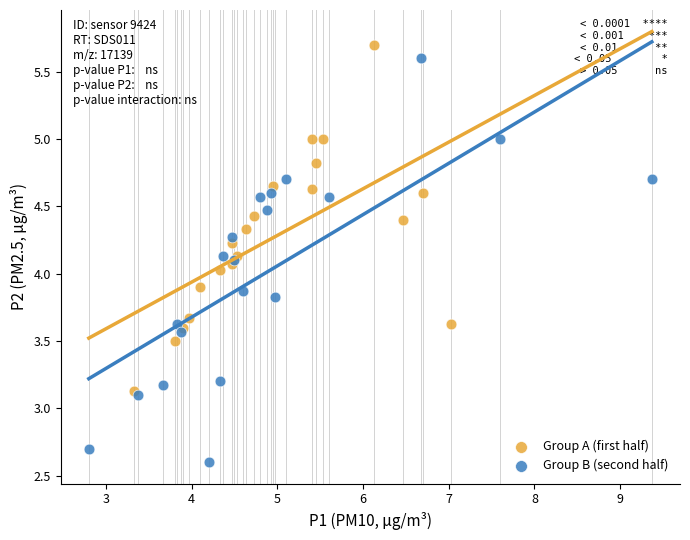

Which series has the widest spread of Y values?

Group B (second half)